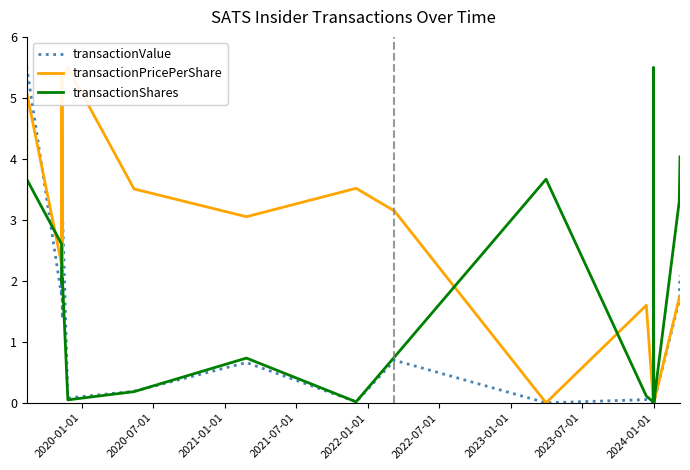

What is the difference between the maximum and minimum values in the transactionPricePerShare series?

5.5